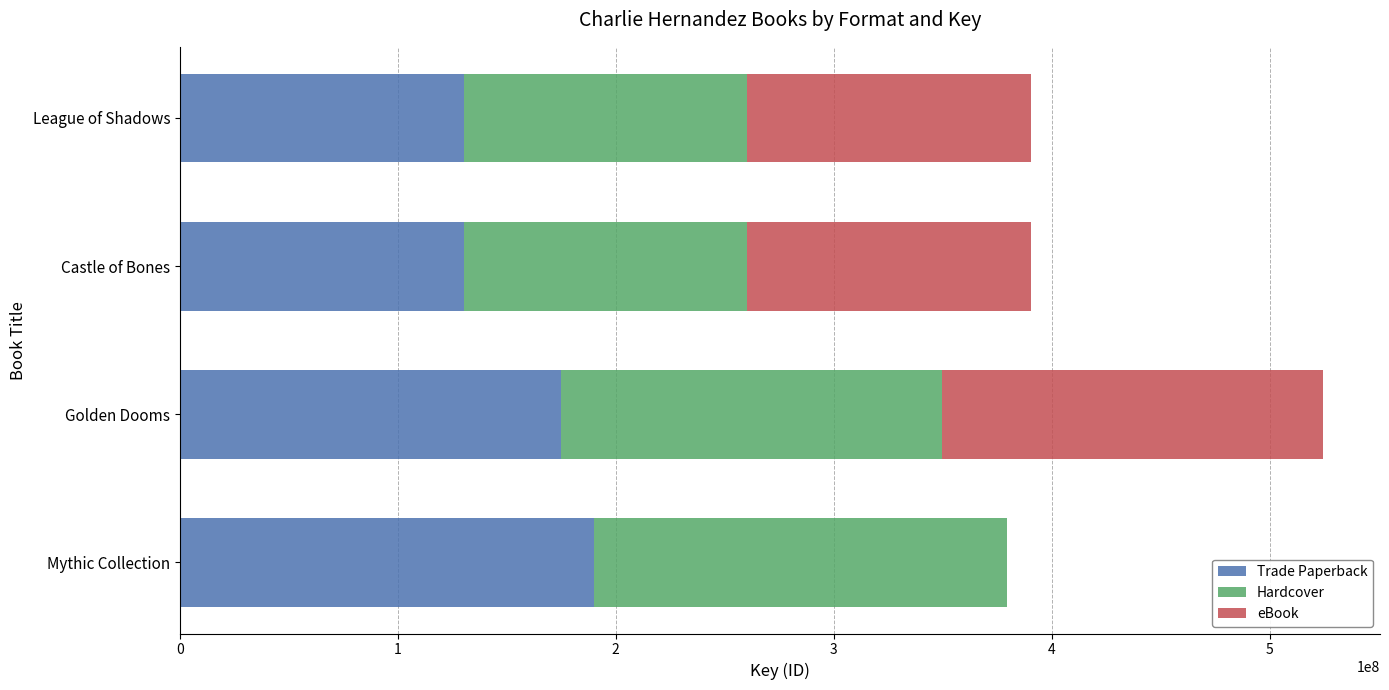

True or false: Trade Paperback has a value of 130186779 at Castle of Bones.

True